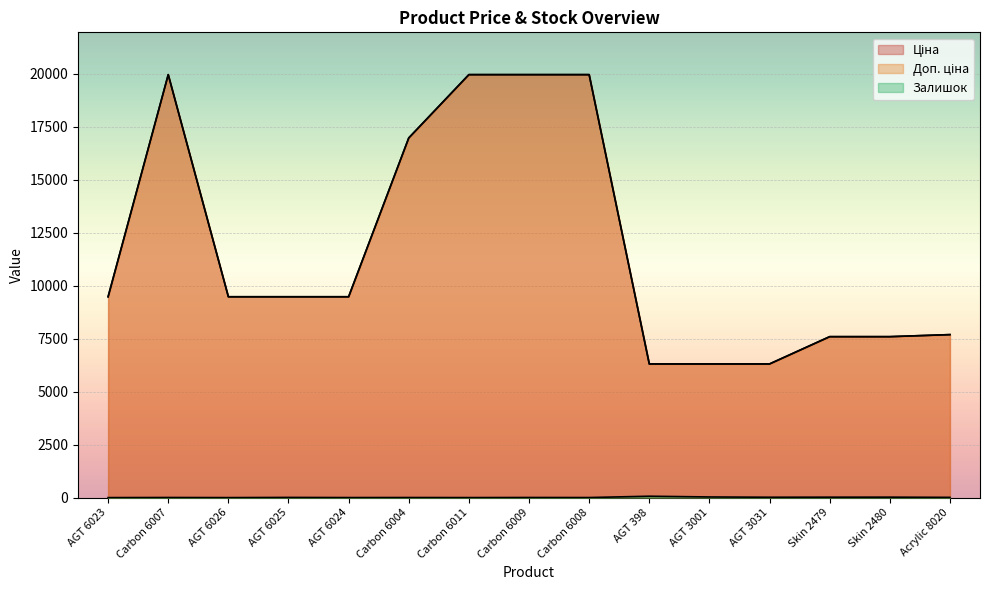

Reading left to right, what are all the values shown in this chart?

Ціна: 9480.1	19964.2	9480.1	9480.1	9480.1	16976.3	19964.2	19964.2	19964.2	6308.8	6308.8	6308.8	7596.5	7596.5	7693.1
Доп. ціна: 9480.1	19964.2	9480.1	9480.1	9480.1	16976.3	19964.2	19964.2	19964.2	6308.8	6308.8	6308.8	7596.5	7596.5	7693.1
Залишок: 0.0	5.0	0.0	8.0	2.0	4.0	1.0	5.0	3.0	65.0	30.0	17.0	20.0	21.0	11.0